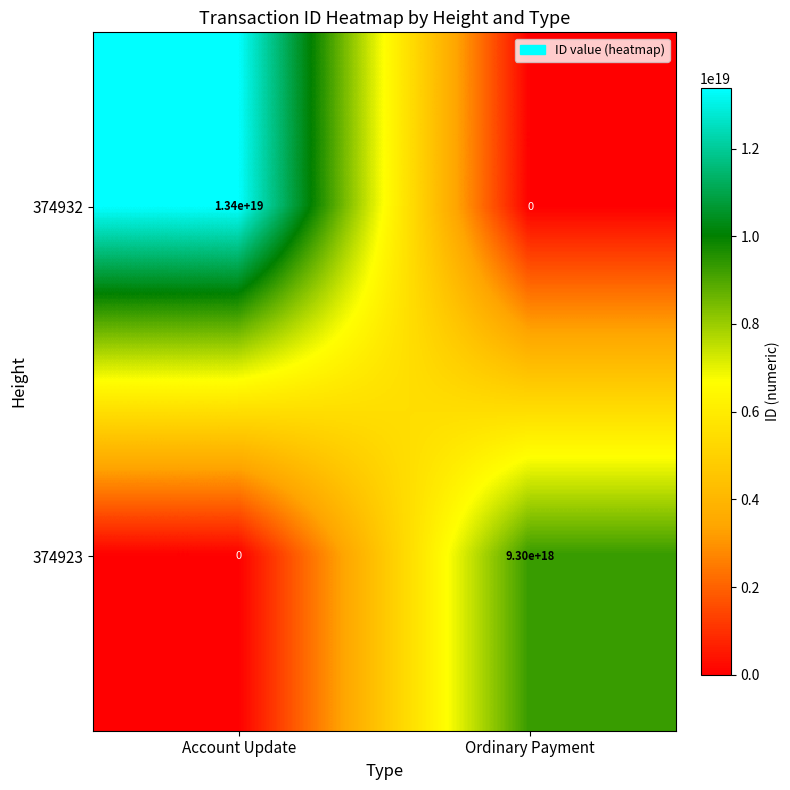

Which series changed the most between Account Update and Ordinary Payment?

374932